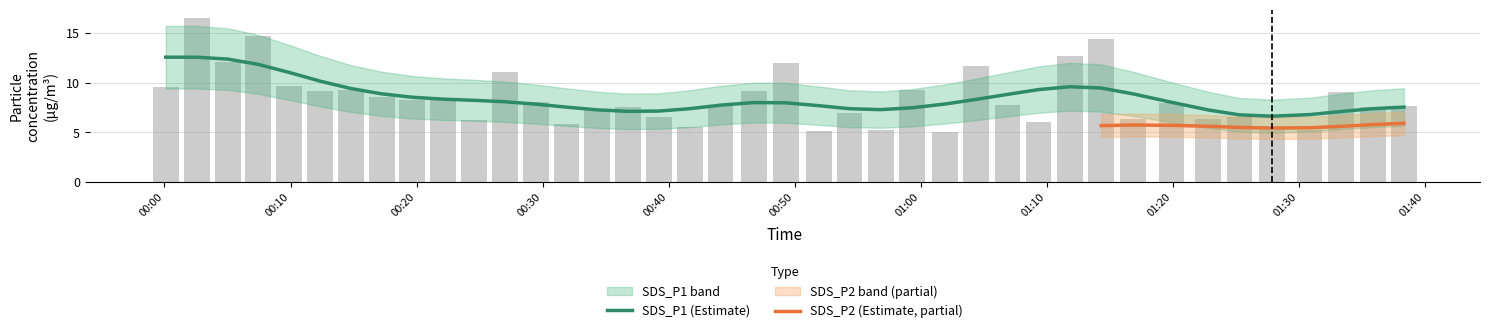

What is the average value of the SDS_P1 series?

8.5